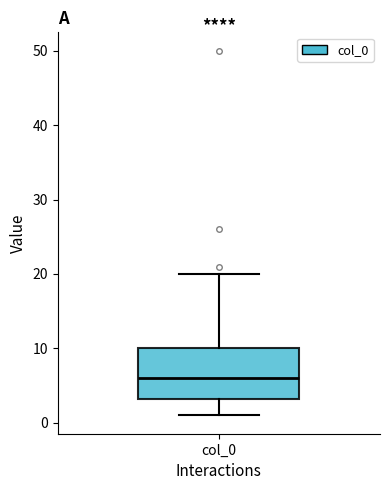

Transcribe this box plot: give where the median line is, the range the box spans, and where the two whiskers end, as read against the y-axis. The values are not printed on the chart, so give them approximately, as read against the axis.

median 6, box 3 to 10, whiskers 1 to 20